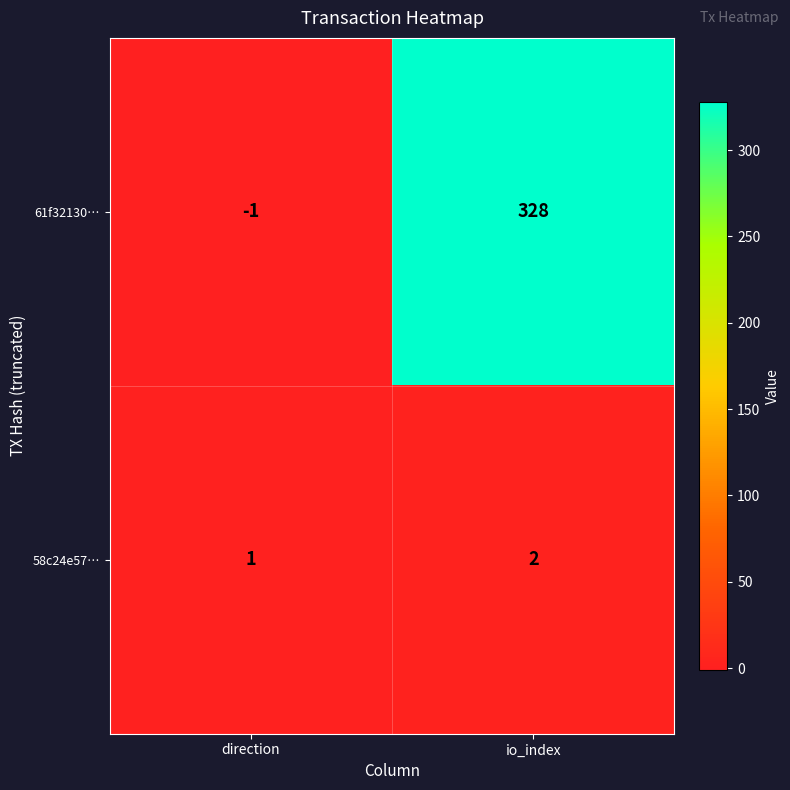

Reading left to right, list all the values displayed in this chart.

61f32130…: -1	328
58c24e57…: 1	2